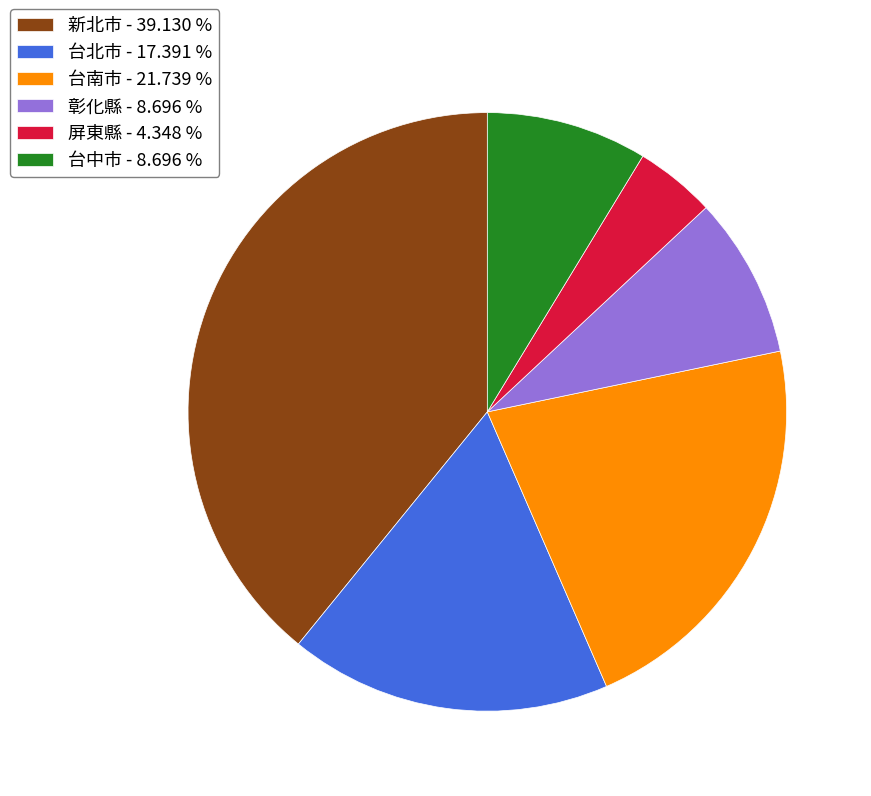

Combined, do 台北市 and 新北市 account for over 50%?

Yes